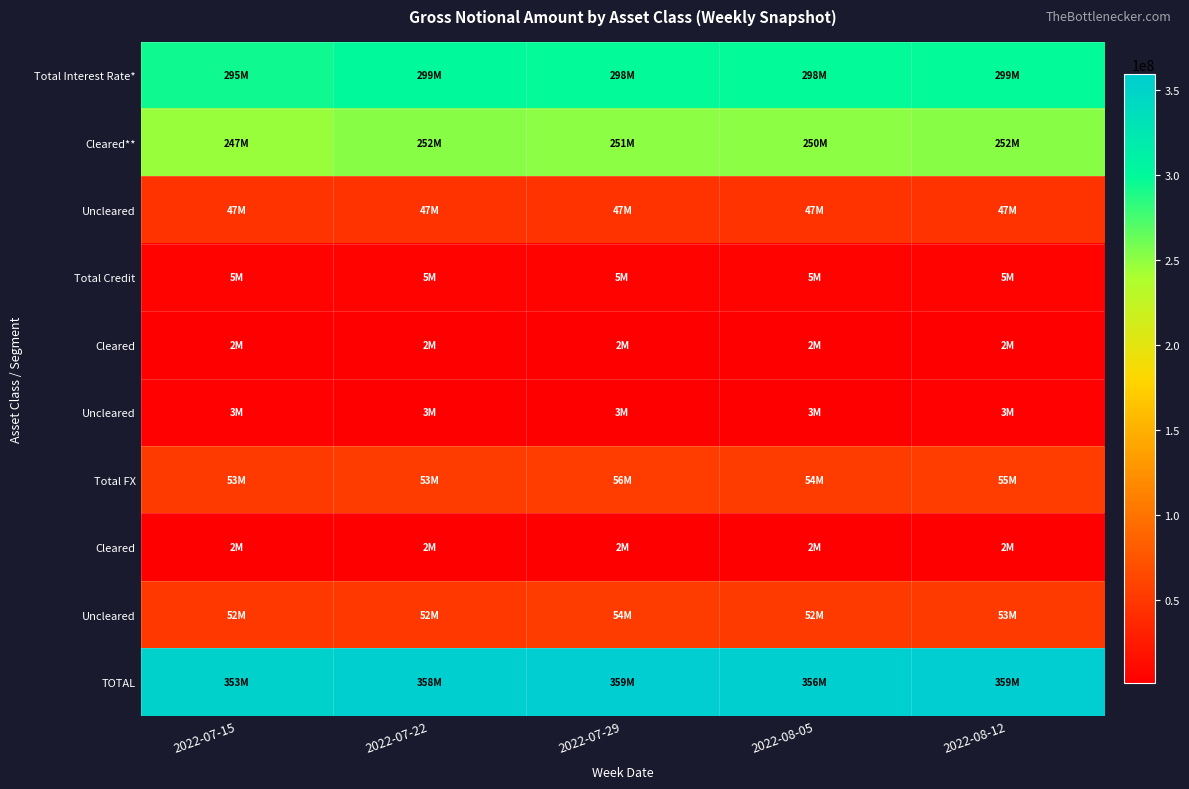

What is the minimum value shown in the chart?

1522551